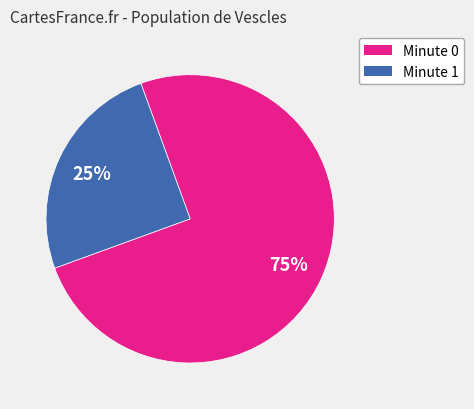

Is there any slice that represents more than half of the pie?

Yes